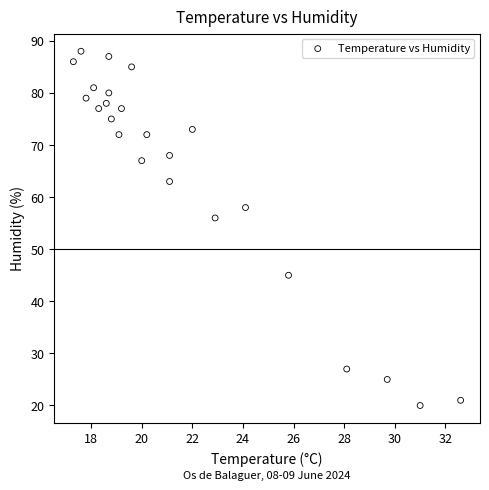

What Y value in the scatter plot is closest to 54?

56